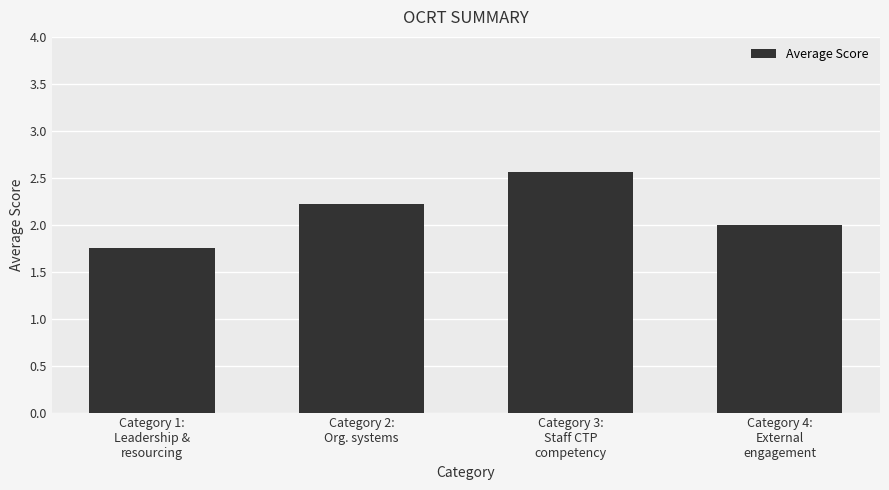

What is the label of the 3rd bar from the right?

Category 2:
Org. systems